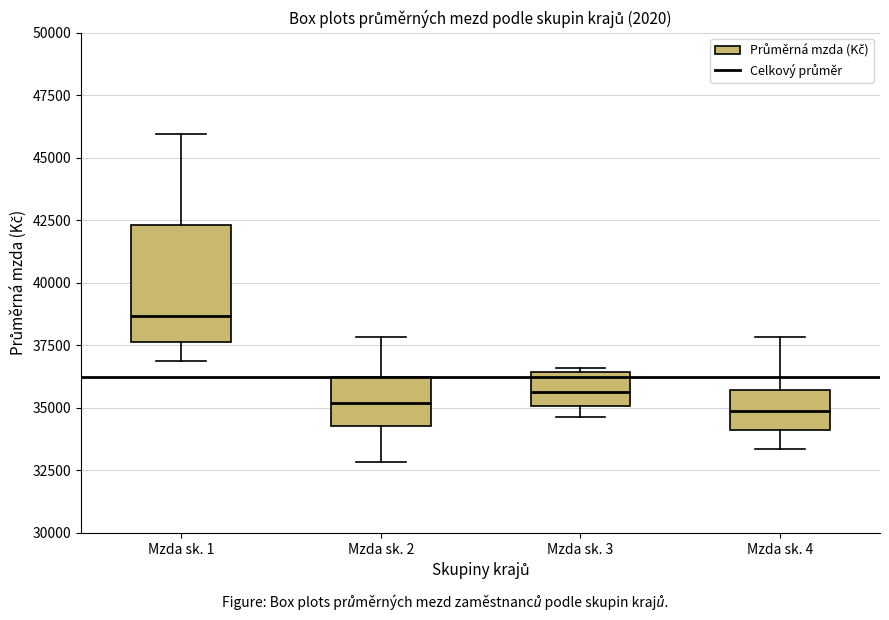

Reading left to right, transcribe this box plot: for each box, give where its median line is, the range the box spans, and where its two whiskers end, as read against the y-axis. The values are not printed on the chart, so give them approximately, as read against the axis.

Mzda sk. 1: median 38500, box 37500 to 42500, whiskers 37000 to 46000
Mzda sk. 2: median 35000, box 34500 to 36000, whiskers 33000 to 38000
Mzda sk. 3: median 35500, box 35000 to 36500, whiskers 34500 to 36500 (just above the box's upper edge)
Mzda sk. 4: median 35000, box 34000 to 35500, whiskers 33500 to 38000